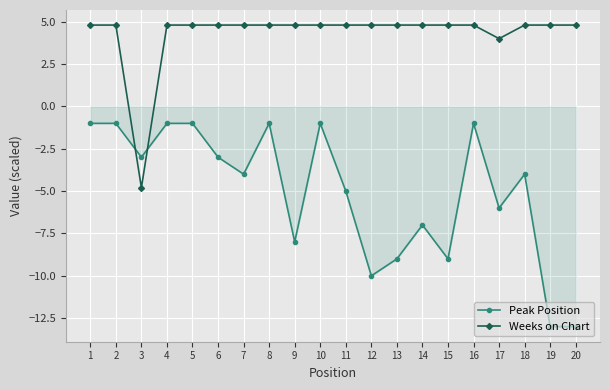

What is the difference between the highest and lowest values at 1?

5.8